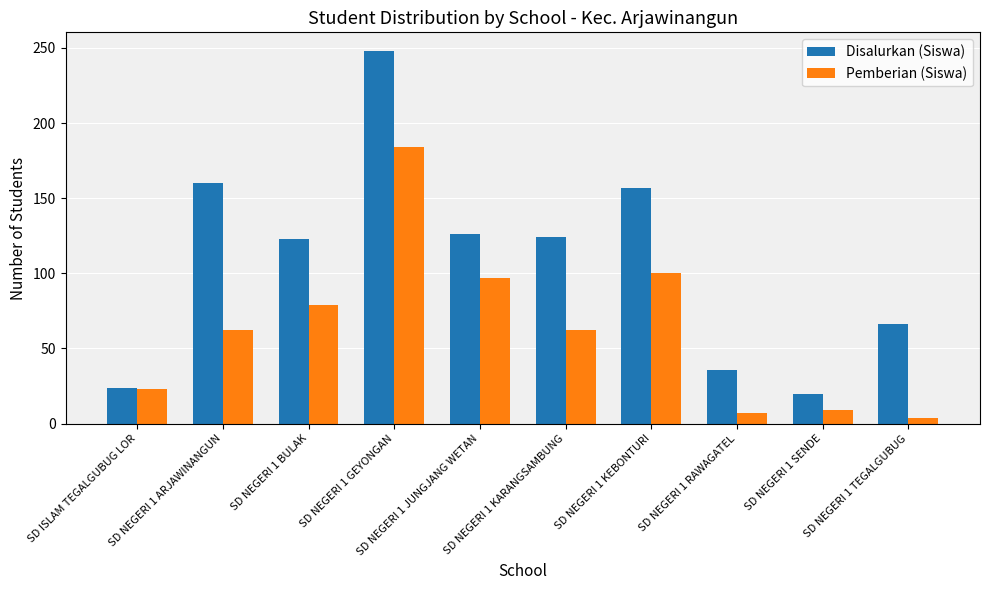

Is the value of Pemberian (Siswa) at SD NEGERI 1 GEYONGAN greater than the value of Disalurkan (Siswa) at SD NEGERI 1 KARANGSAMBUNG?

Yes